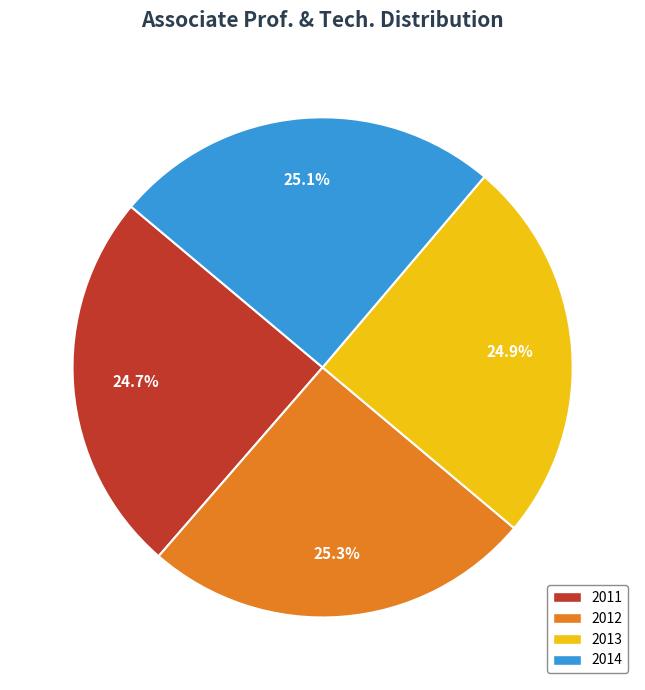

Count the number of slices in the pie.

4